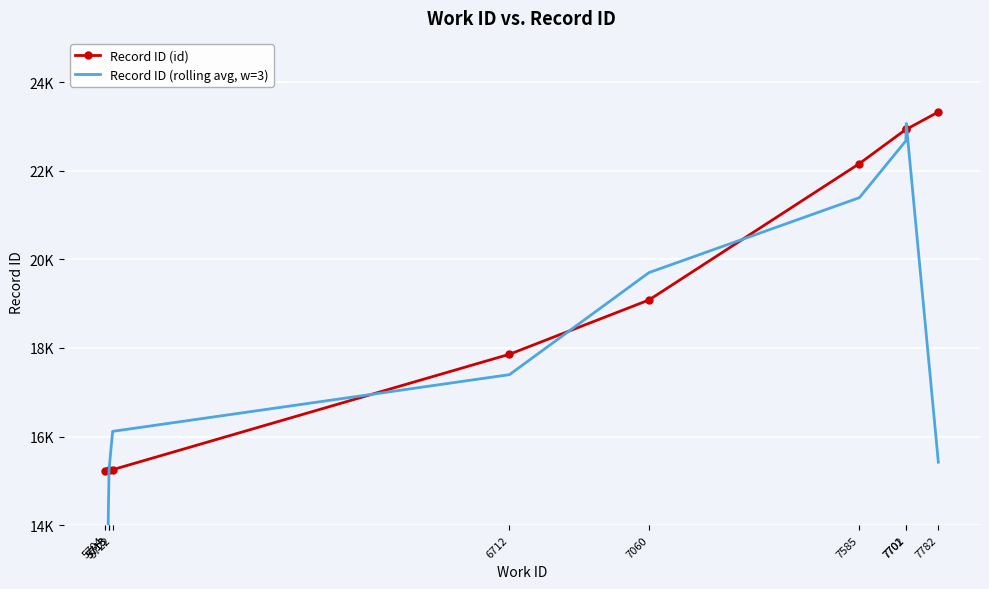

How many data points does each series have?

10